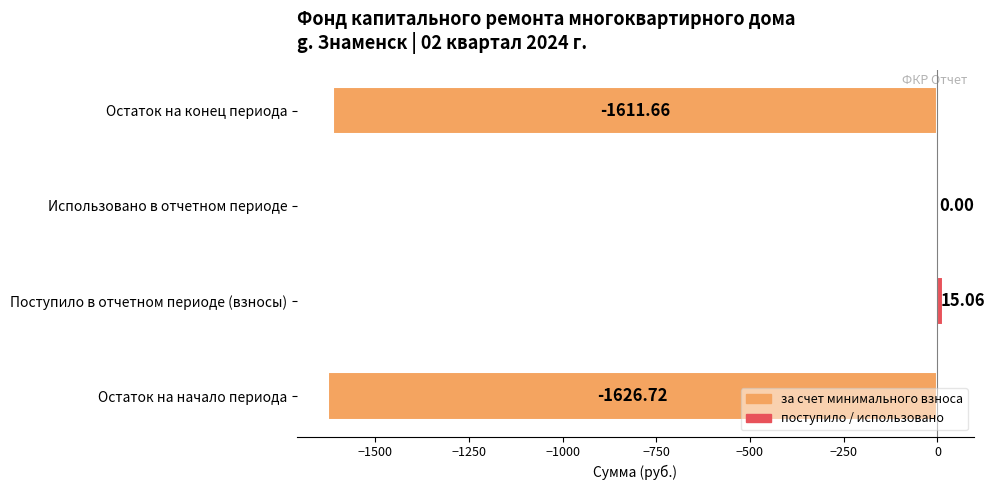

At which label is the value closest to -805?

Использовано в отчетном периоде